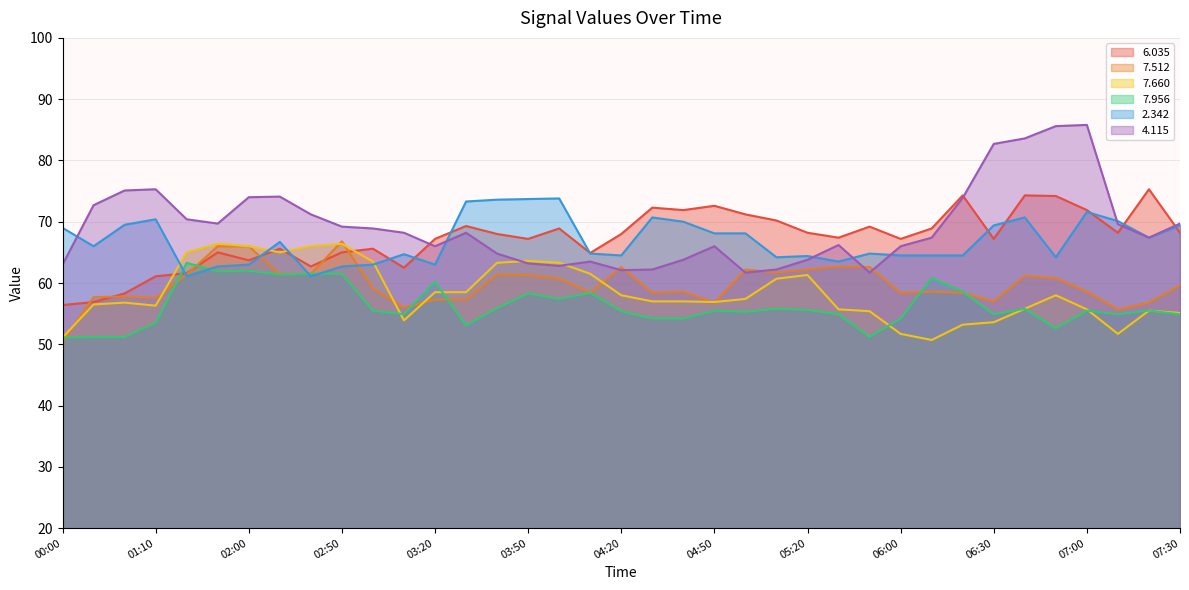

How many lines are shown in the chart?

6